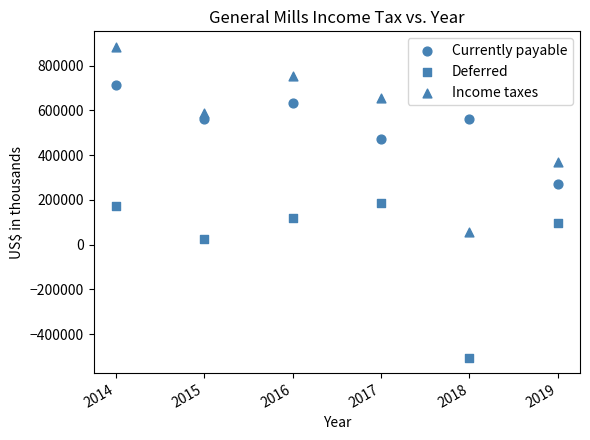

How many data points are displayed?

18